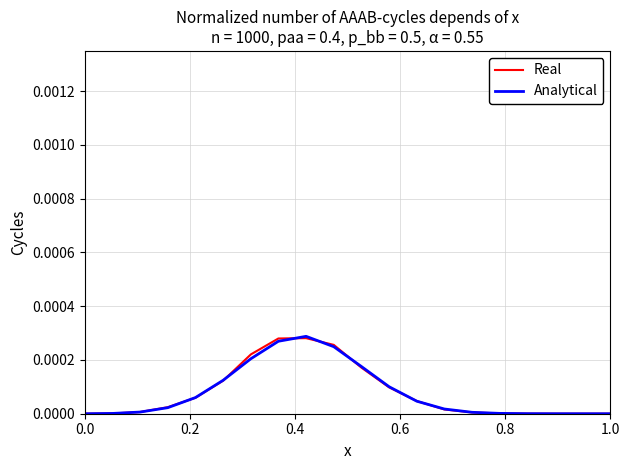

List the series in order of their peak value, lowest first.

Real, Analytical